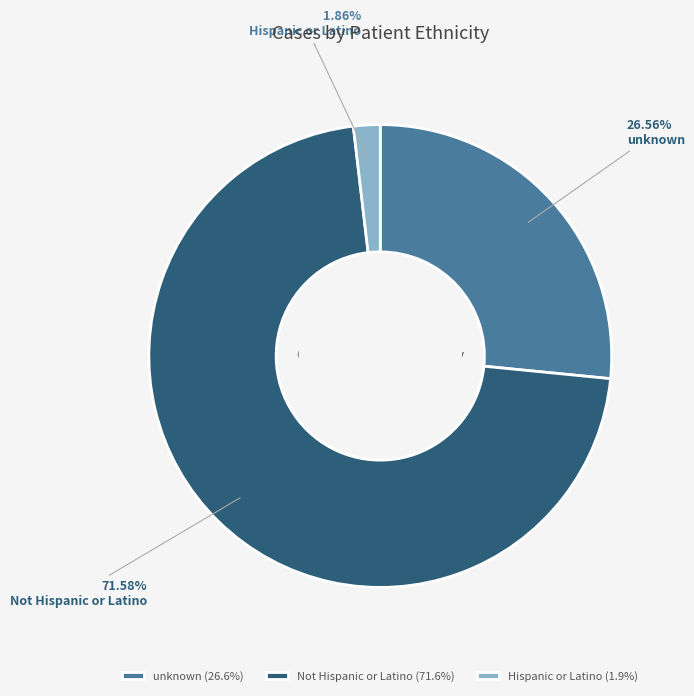

What is the total percentage of Hispanic or Latino and Not Hispanic or Latino?

73.4%